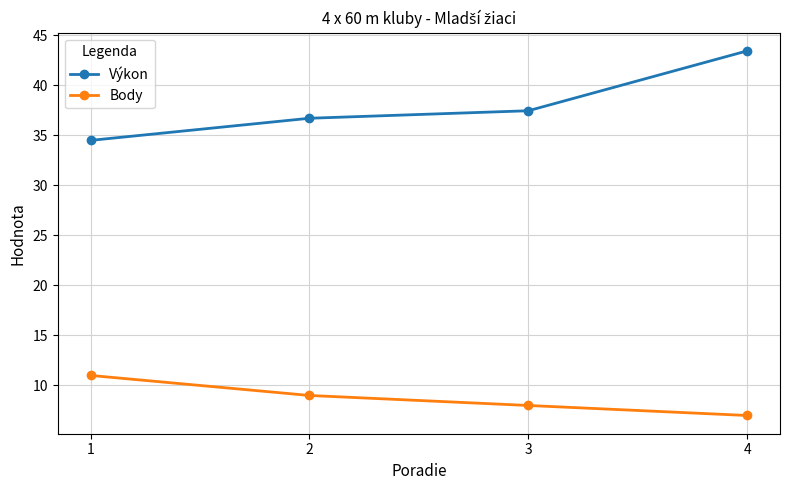

What are all the series names shown in the legend?

Výkon, Body